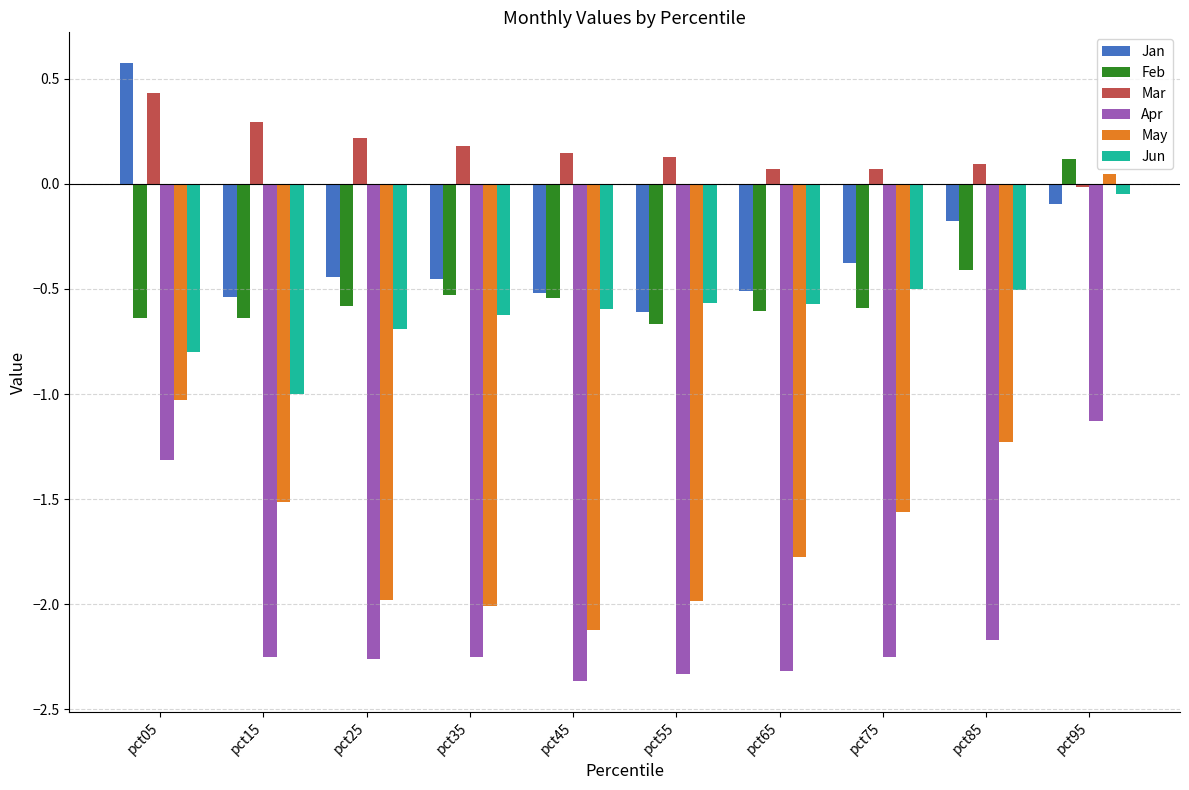

What is the spread (max minus min) of values at pct45?

2.5